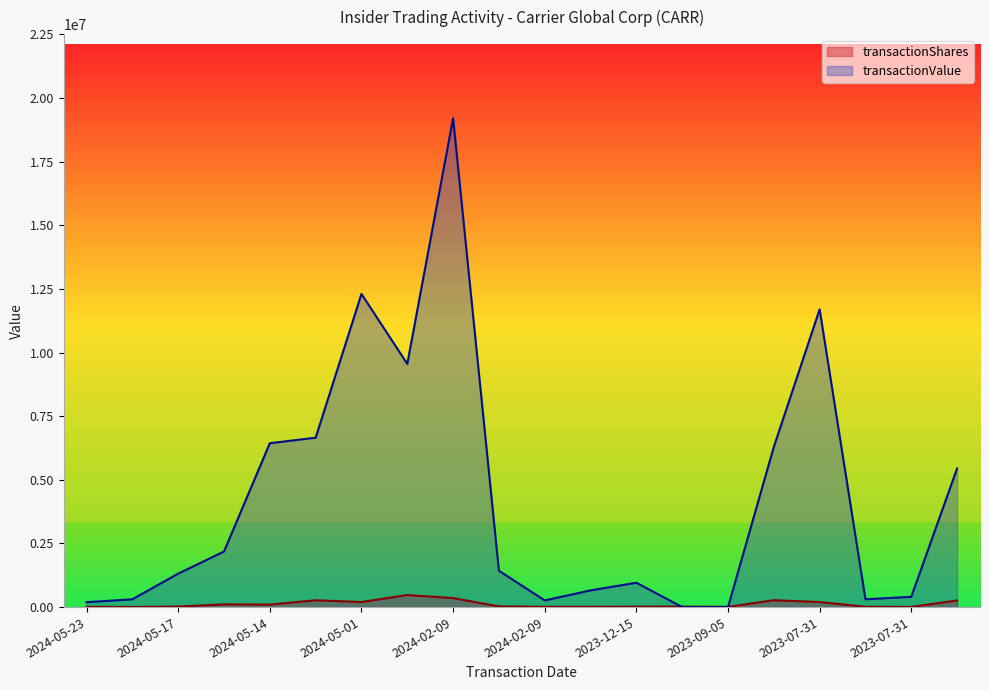

How many times do transactionShares and transactionValue cross each other?

2